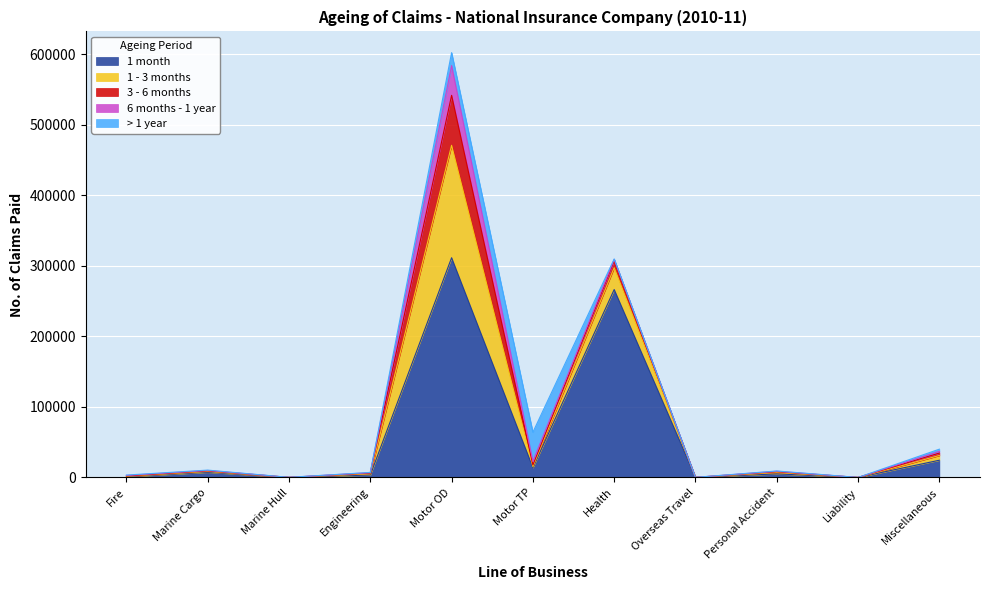

How many intersections are there between > 1 year and 6 months - 1 year?

7